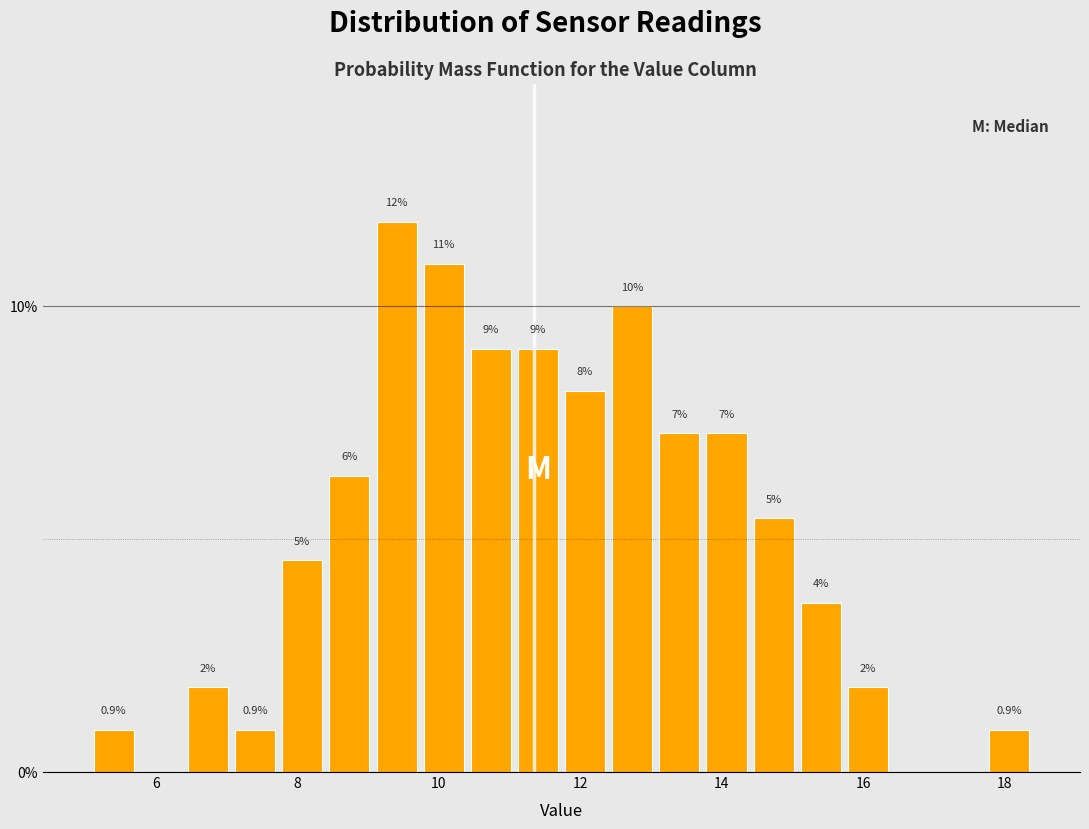

Around what value on the x-axis is the tallest bar? Give the approximate position of its centre, as read against the axis.

9.4